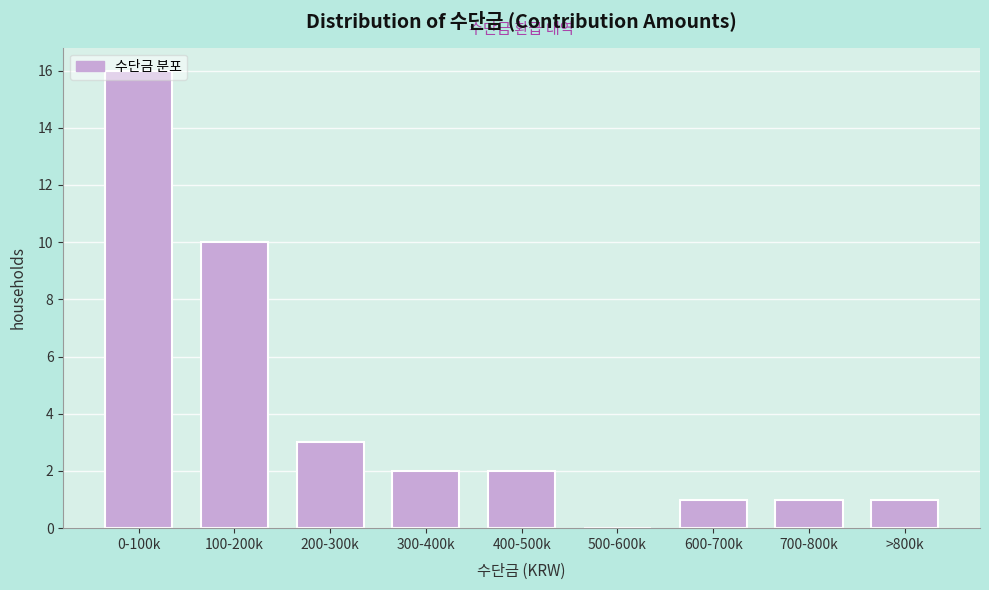

Is it true that the value at 300-400k is 1?

False